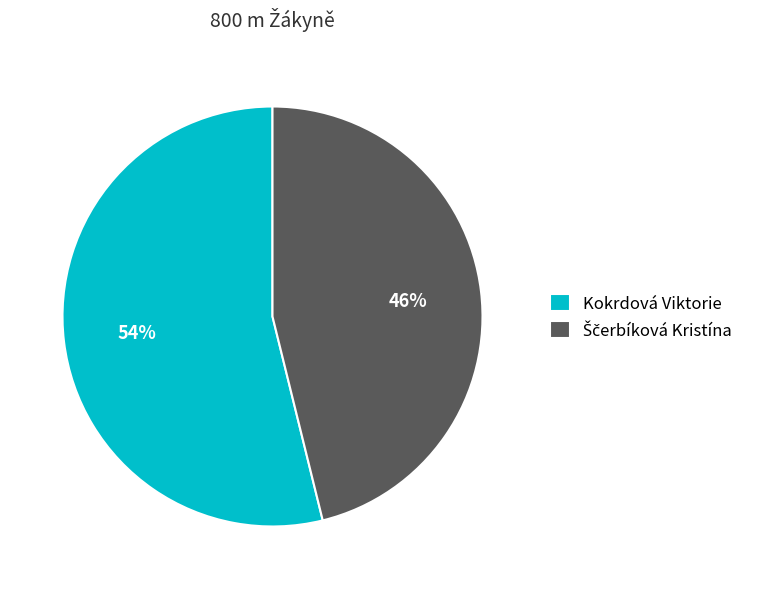

Which slice represents more than half of the pie?

Kokrdová Viktorie